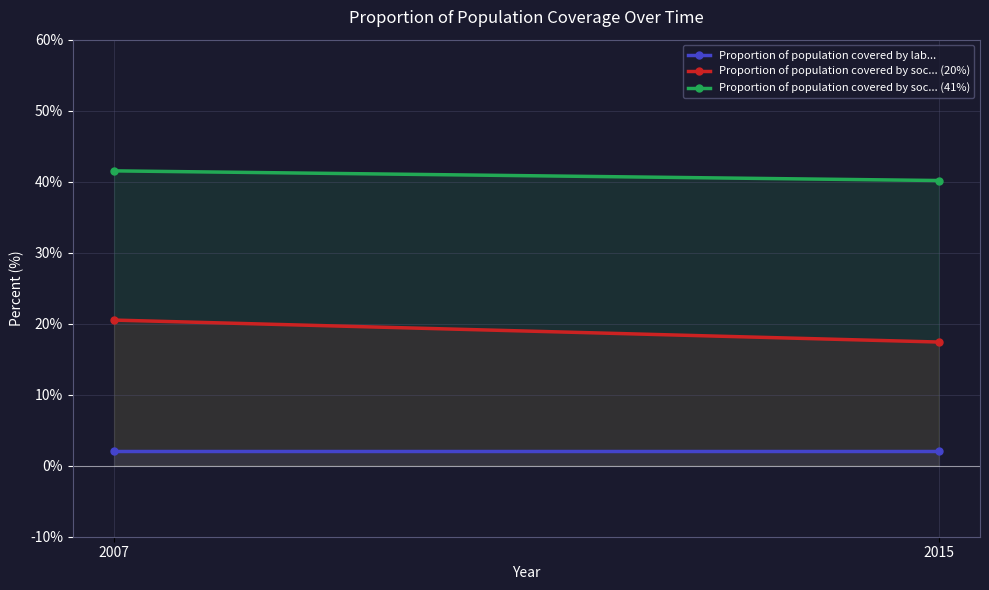

What are all the series names shown in the legend?

Proportion of population covered by lab..., Proportion of population covered by soc... (20%), Proportion of population covered by soc... (41%)